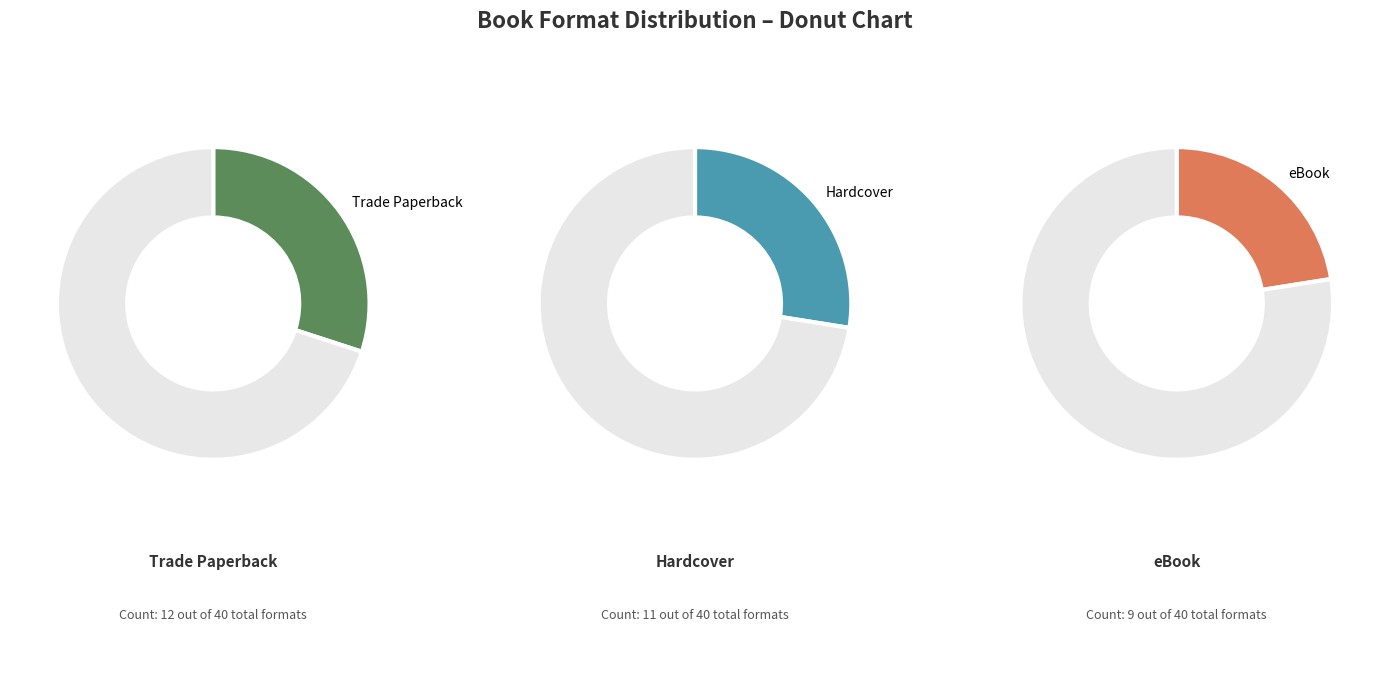

Between Trade Paperback and Hardcover, which is larger?

Trade Paperback